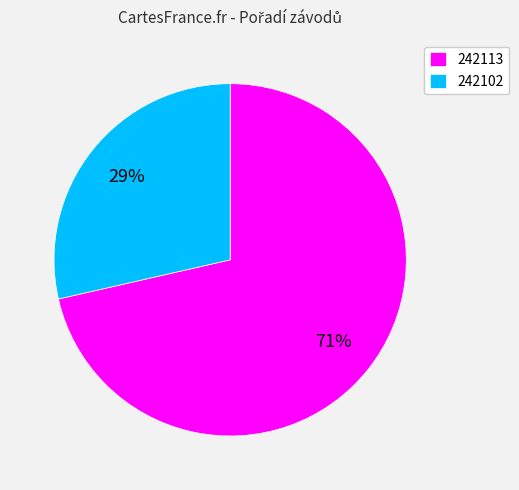

The 242102 slice represents 19% of the pie. True or false?

False